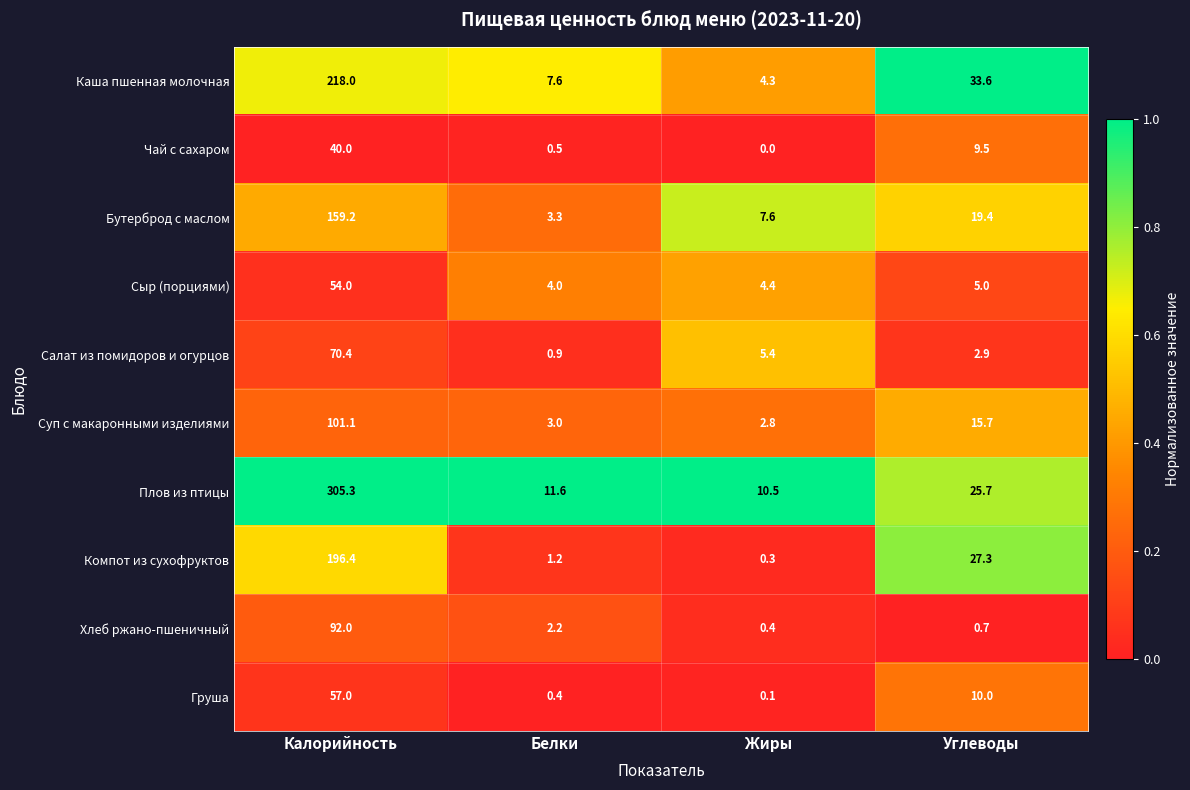

Rank the categories by Груша value from lowest to highest.

Жиры, Белки, Углеводы, Калорийность